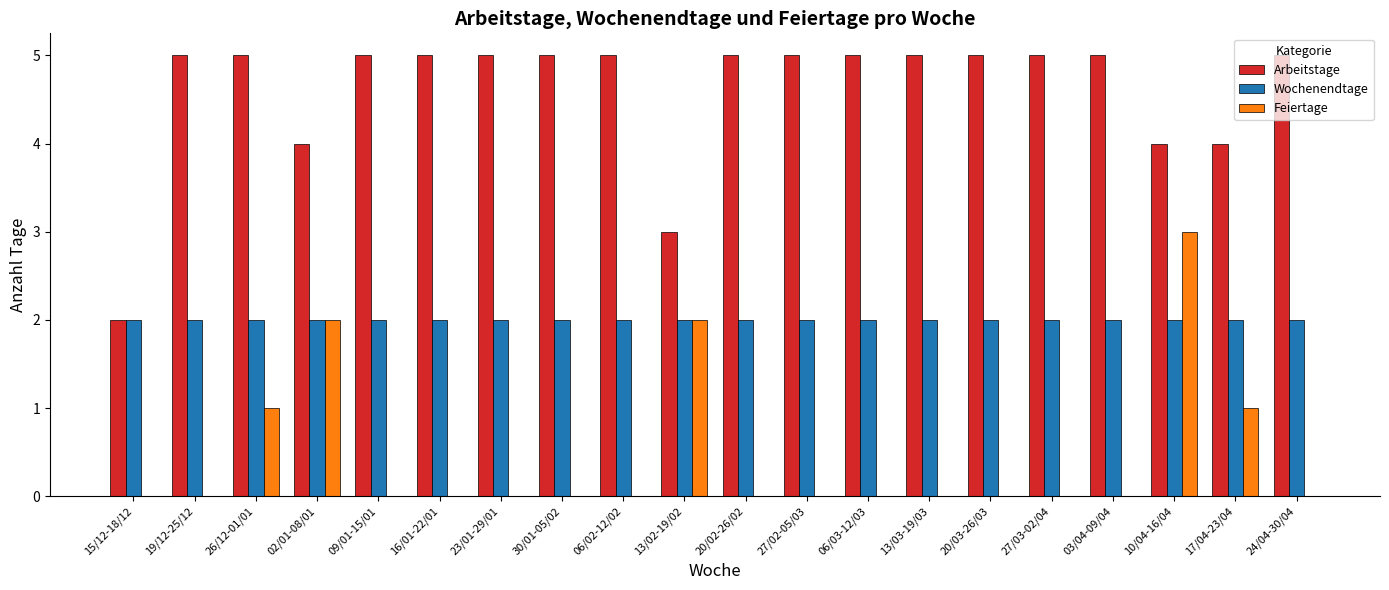

The value of Wochenendtage at 26/12-01/01 is 3. True or false?

False